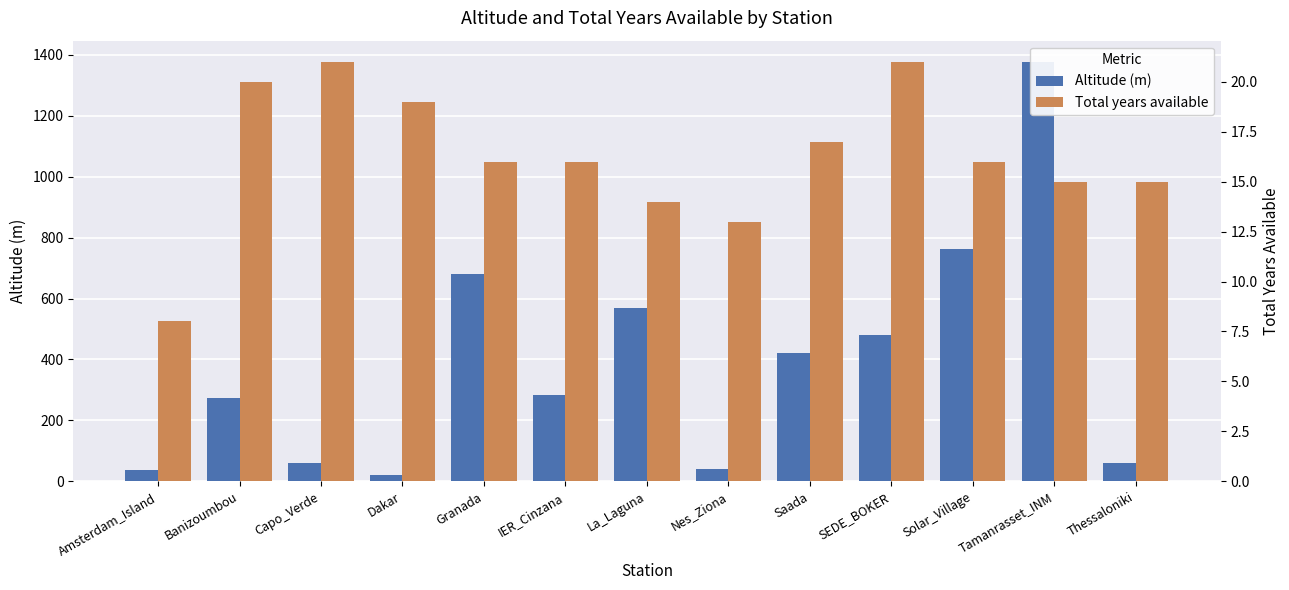

At which label does Altitude (m) reach its minimum?

Dakar